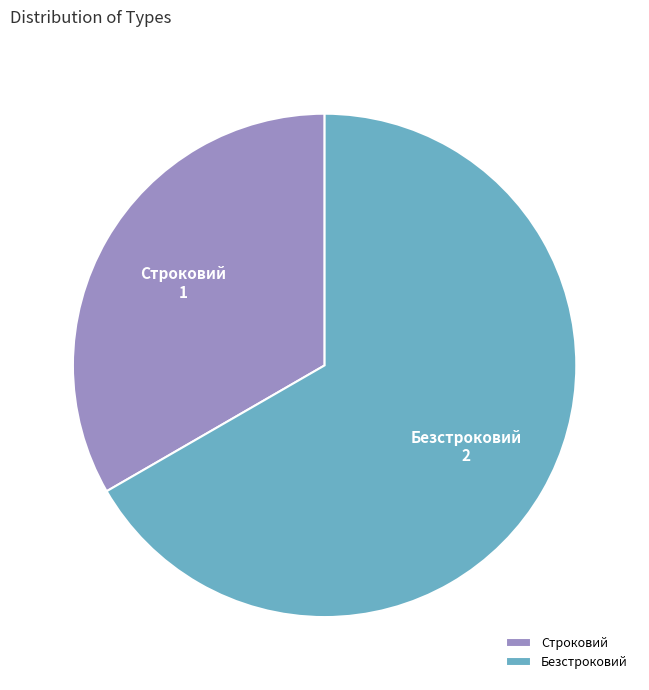

The Строковий slice represents 33% of the pie. True or false?

True